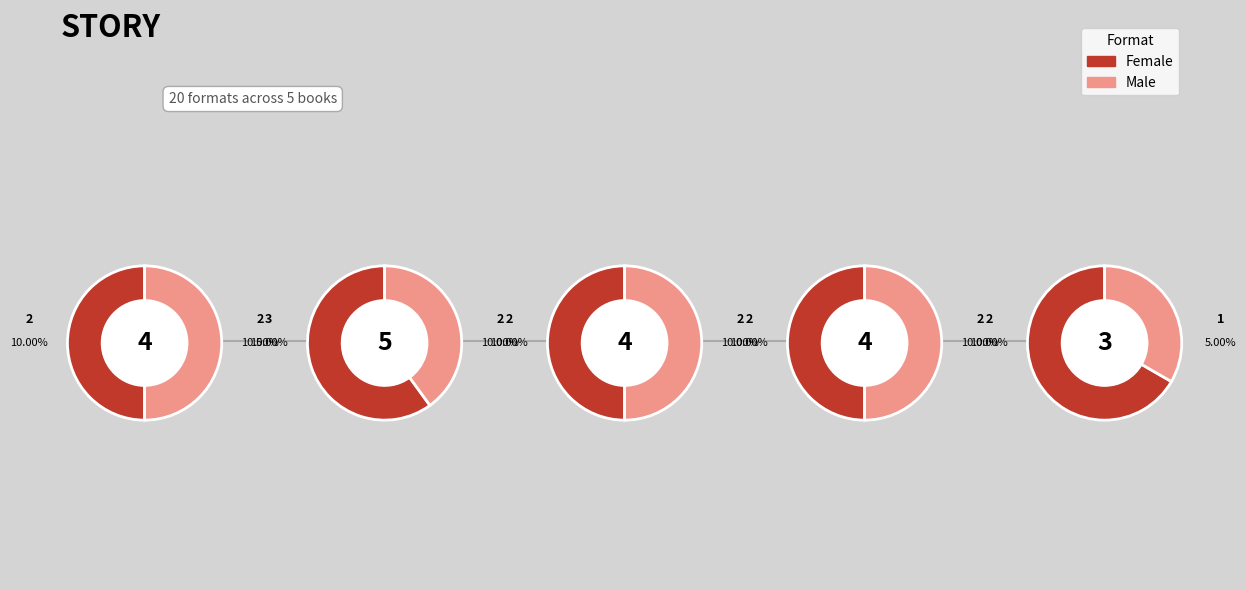

To the nearest percent, what is the combined percentage of Anything But Typical and Cyclone?

35%